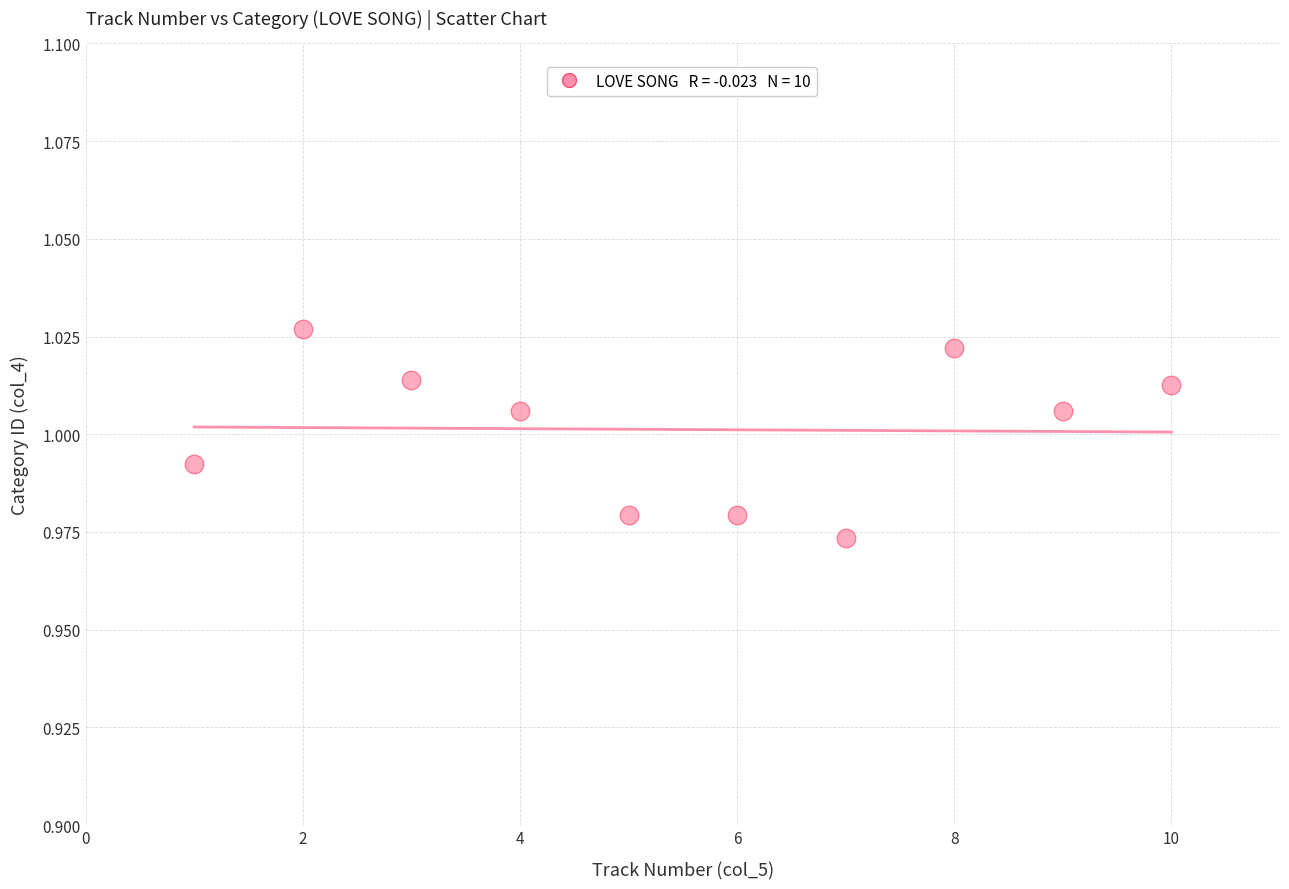

What is the average X value?

5.5